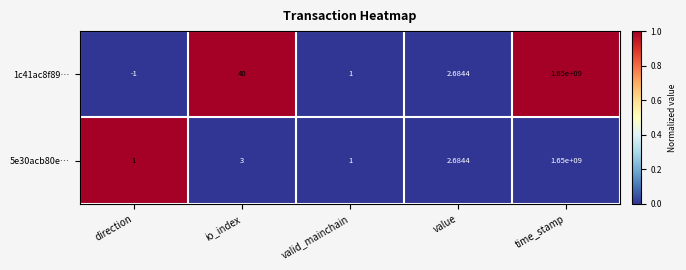

At which category does the chart reach its minimum across all series?

direction